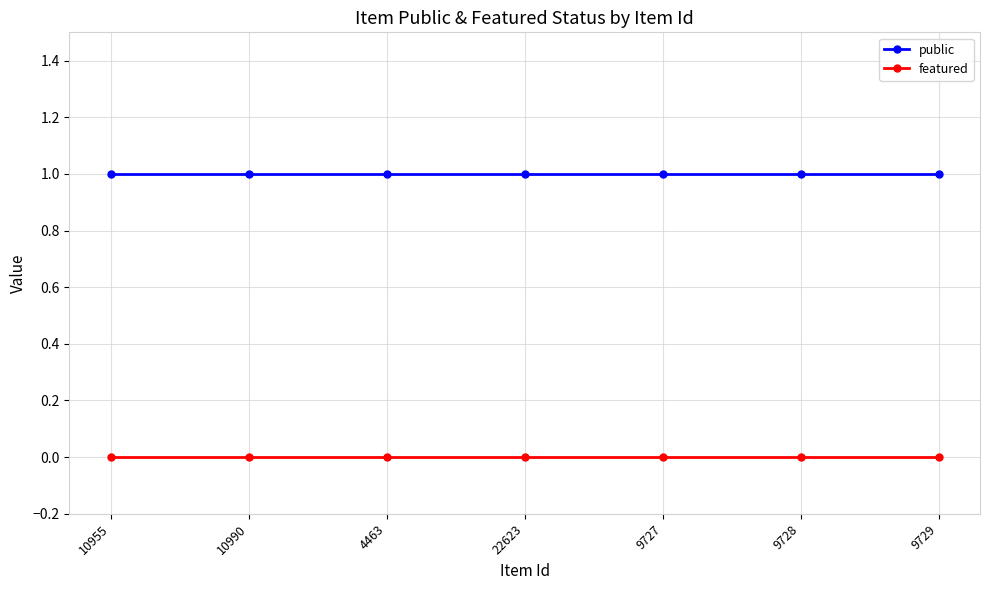

Is the value of public at 10990 greater than the value of featured at 9728?

Yes